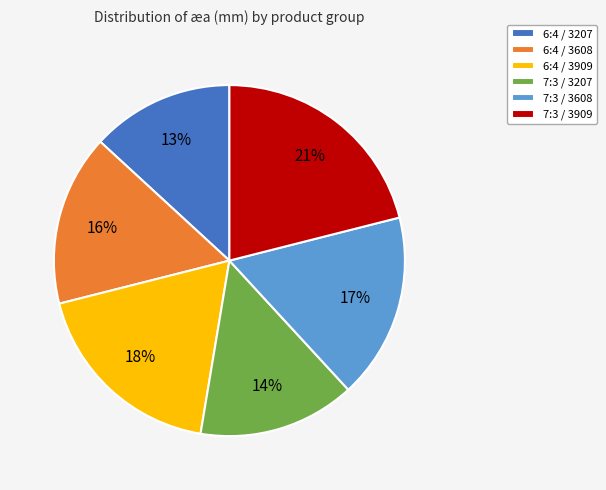

Does 6:4 / 3909 represent more than half of the total?

No